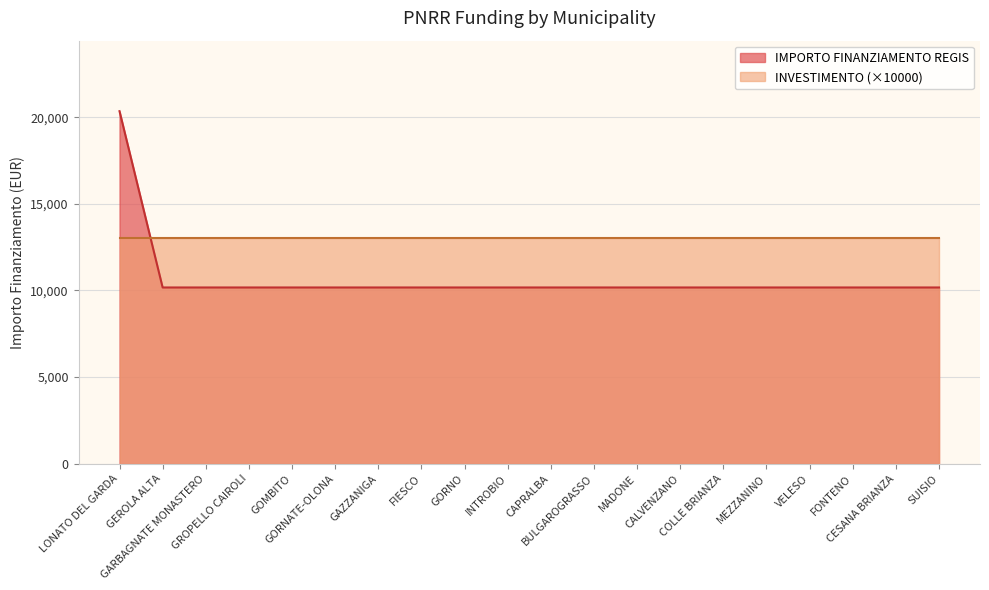

What is the average value?

10681